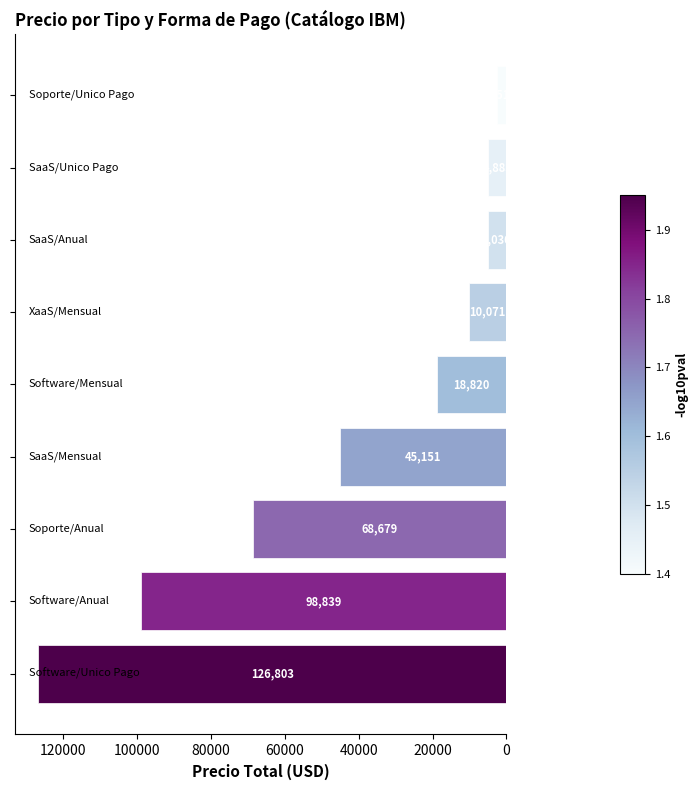

What is the maximum value shown in the chart?

126803.5